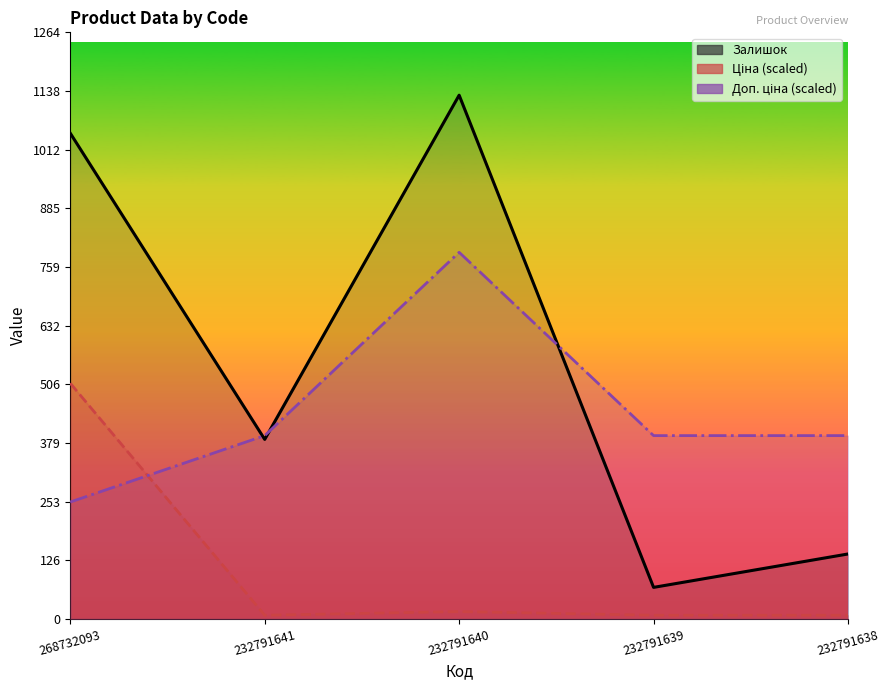

The value of Доп. ціна at 232791640 is 481.7. True or false?

False